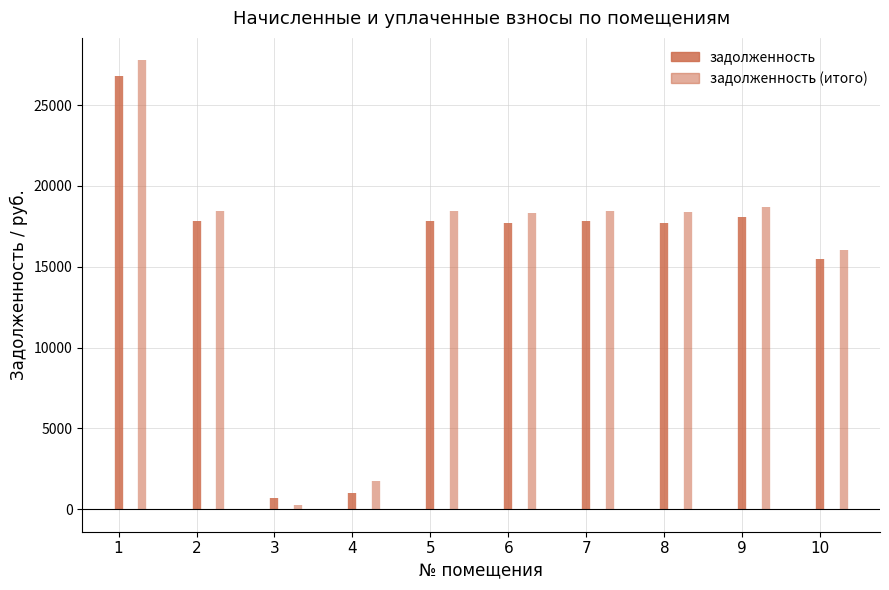

Which series has the largest total across all categories?

задолженность (итого)